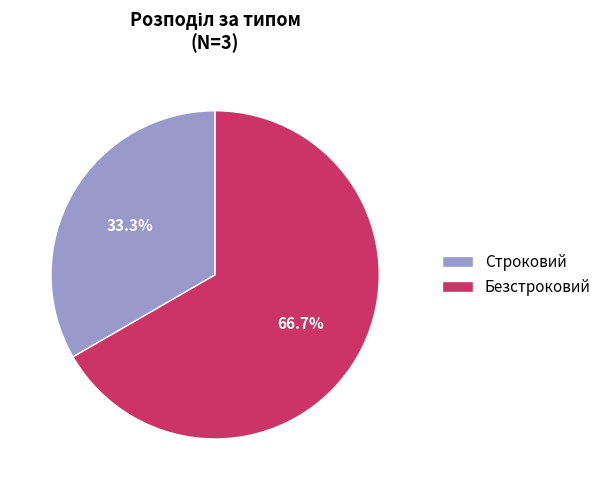

What percentage is the Строковий slice, to the nearest percent?

33%